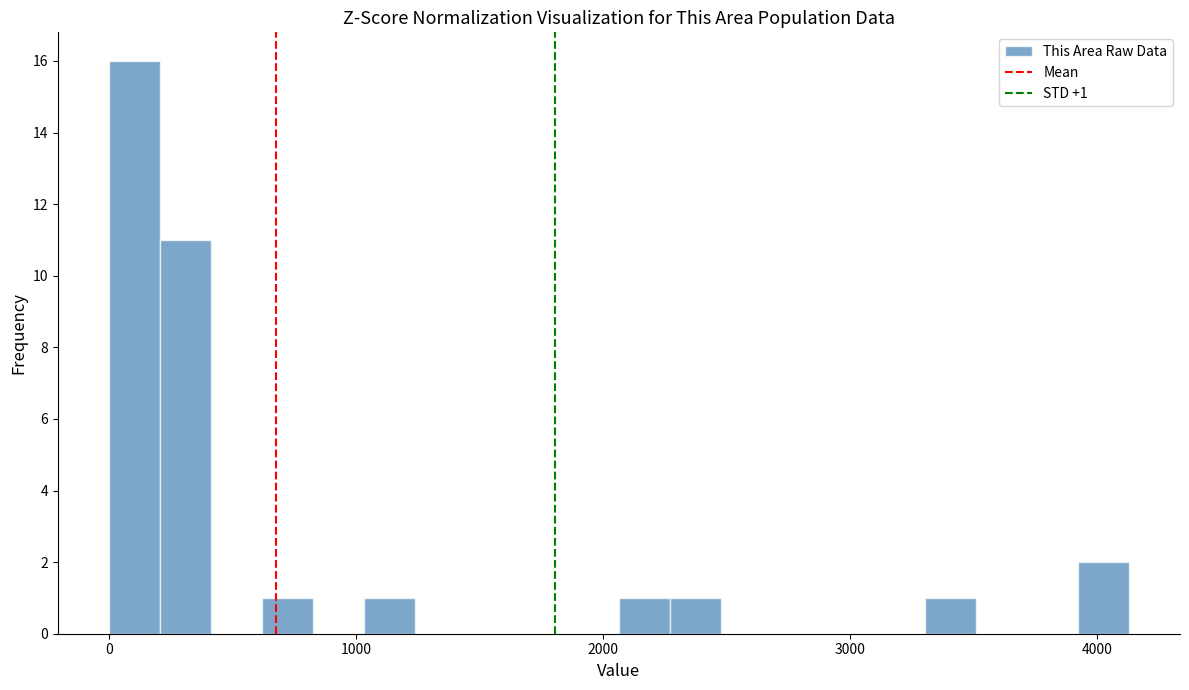

Around what value on the x-axis is the tallest bar? Give the approximate position of its centre, as read against the axis.

100